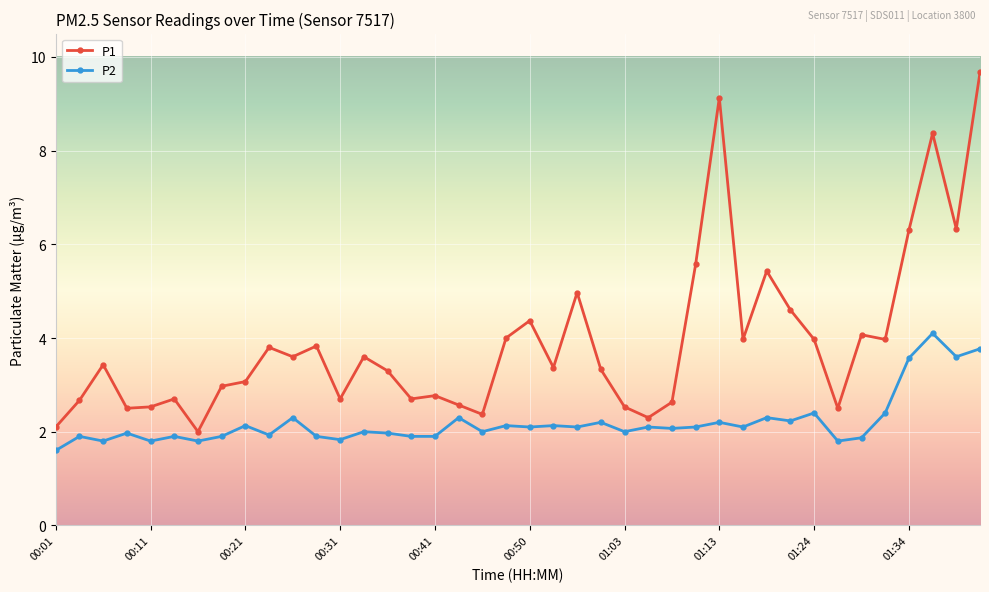

True or false: P2 and P1 cross at least once.

False